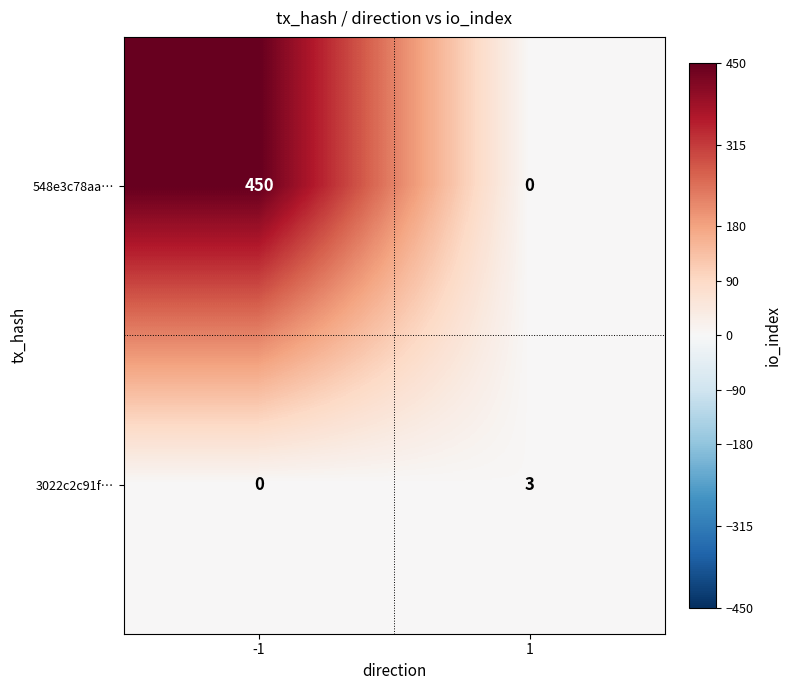

Between -1 and 1, which series saw the biggest shift?

548e3c78aa…